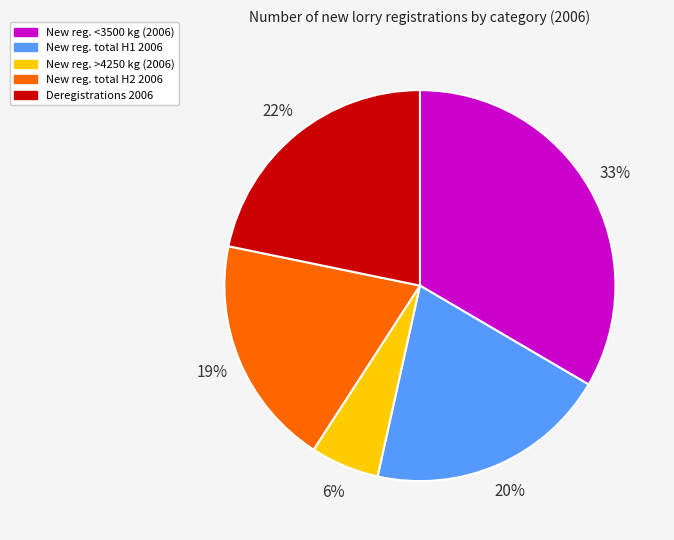

Does any single category account for the majority?

No